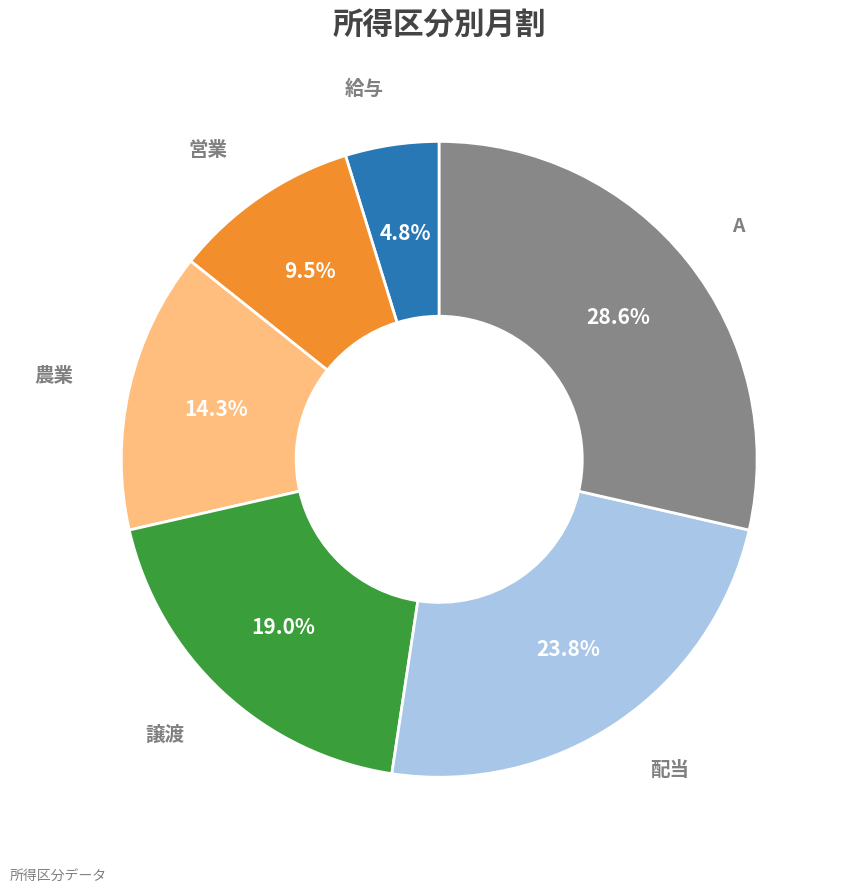

The 農業 slice represents 24% of the pie. True or false?

False